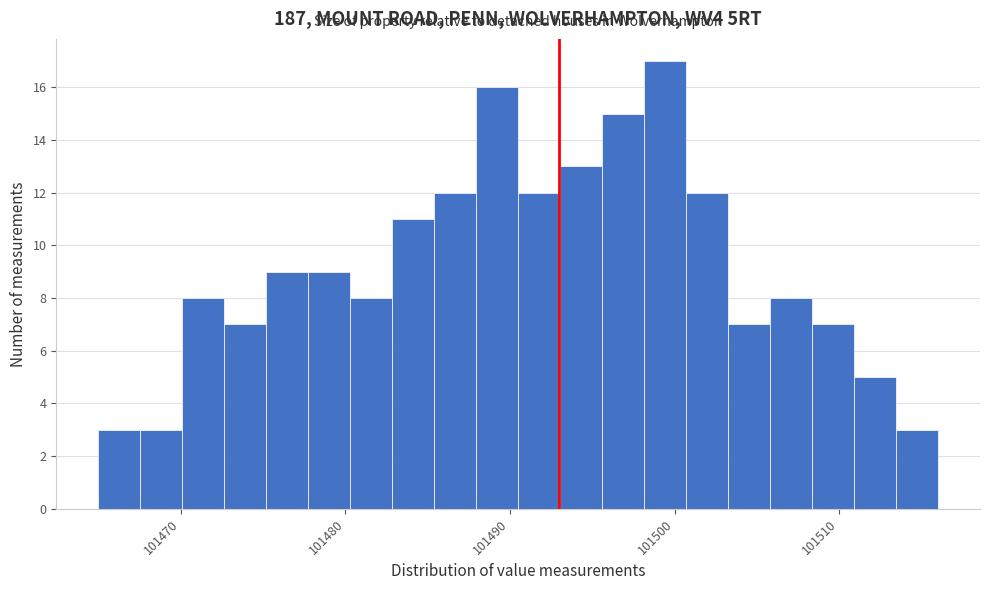

Read against the x-axis, roughly where is the centre of the tallest bar?

101499